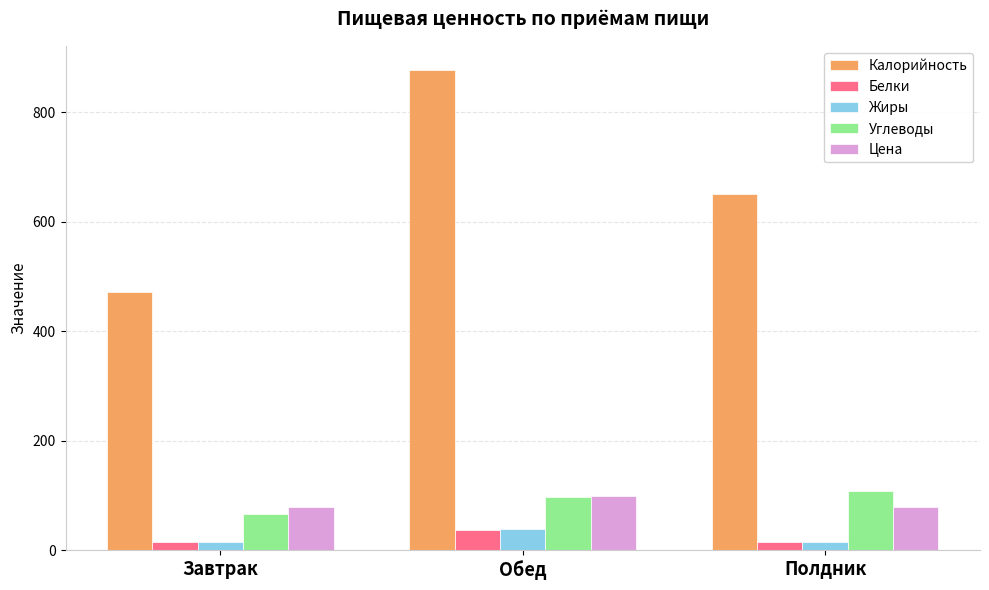

Which series has the widest spread of values?

Калорийность